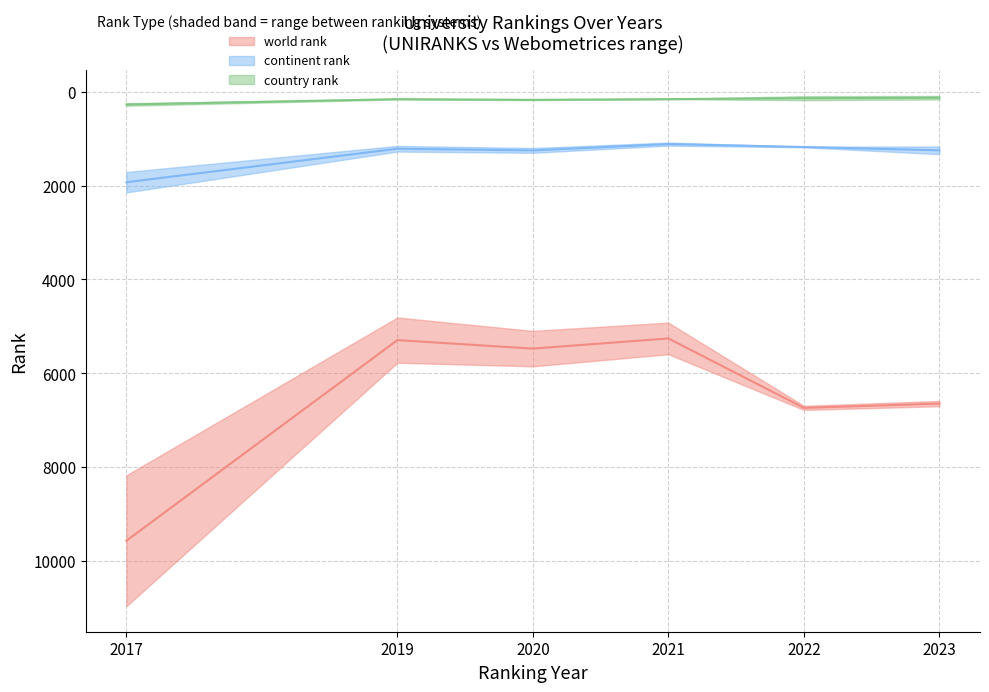

Is the value of country rank at 4 greater than the value of world rank at 1?

No